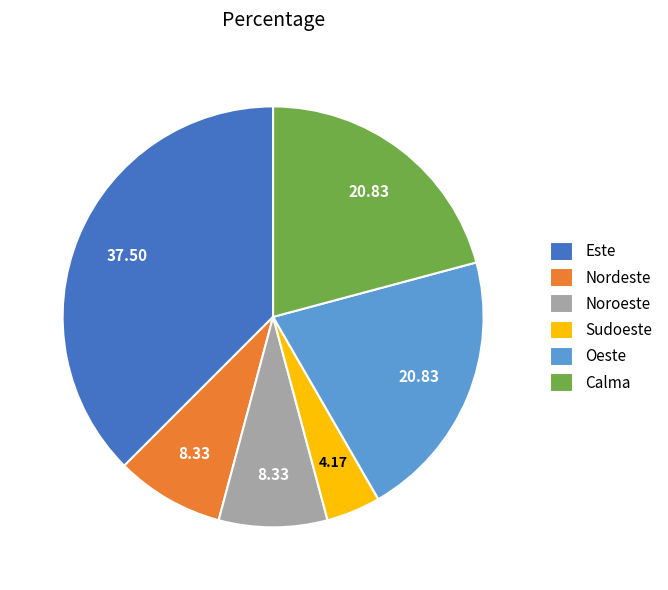

Between Este and Noroeste, which is larger?

Este